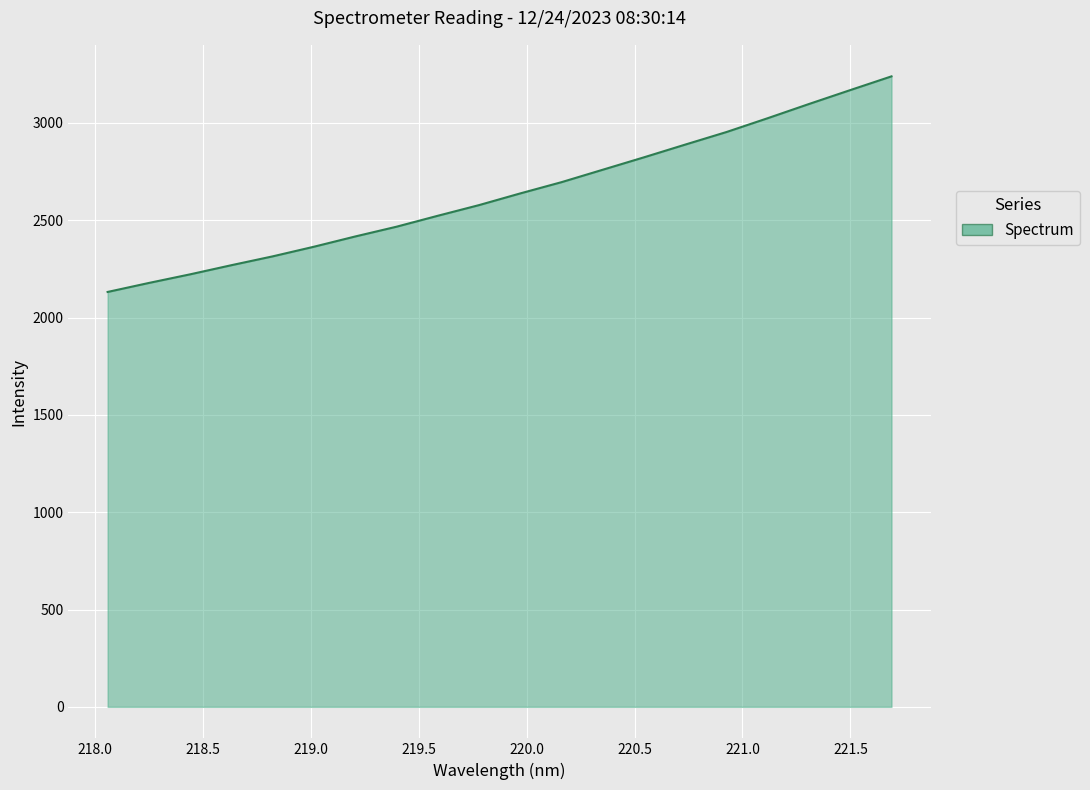

What is the smallest value displayed?

2131.6